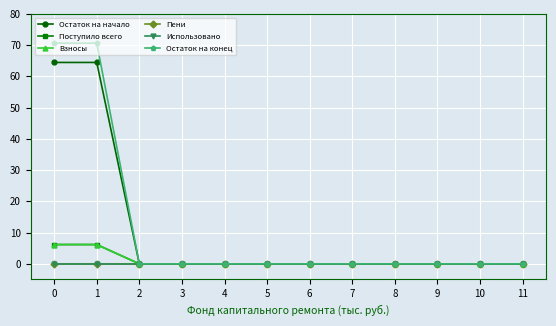

What is the maximum value shown in the chart?

70.6